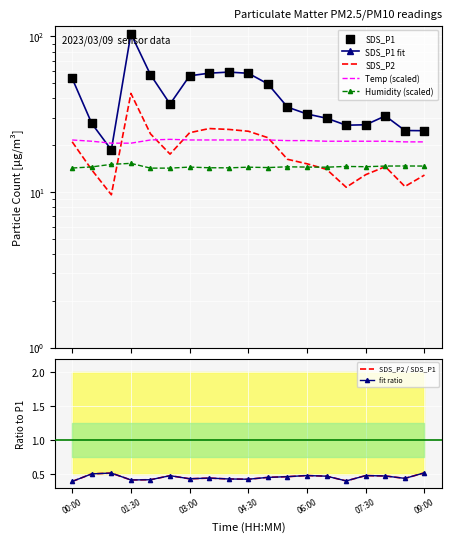

Which series has the widest spread of Y values?

SDS_P1